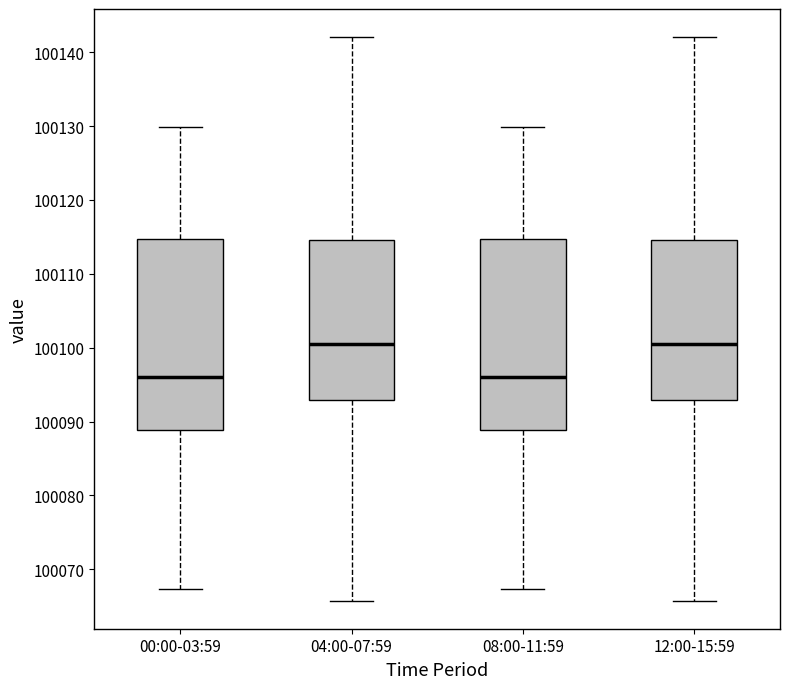

Reading left to right, transcribe this box plot: for each box, give where its median line is, the range the box spans, and where its two whiskers end, as read against the y-axis. The values are not printed on the chart, so give them approximately, as read against the axis.

00:00-03:59: median 100096, box 100089 to 100115, whiskers 100067 to 100130
04:00-07:59: median 100100, box 100093 to 100115, whiskers 100066 to 100142
08:00-11:59: median 100096, box 100089 to 100115, whiskers 100067 to 100130
12:00-15:59: median 100100, box 100093 to 100115, whiskers 100066 to 100142